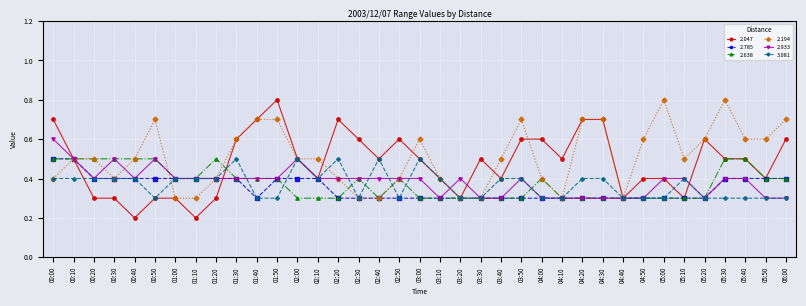

What position from the left is 00:00?

1